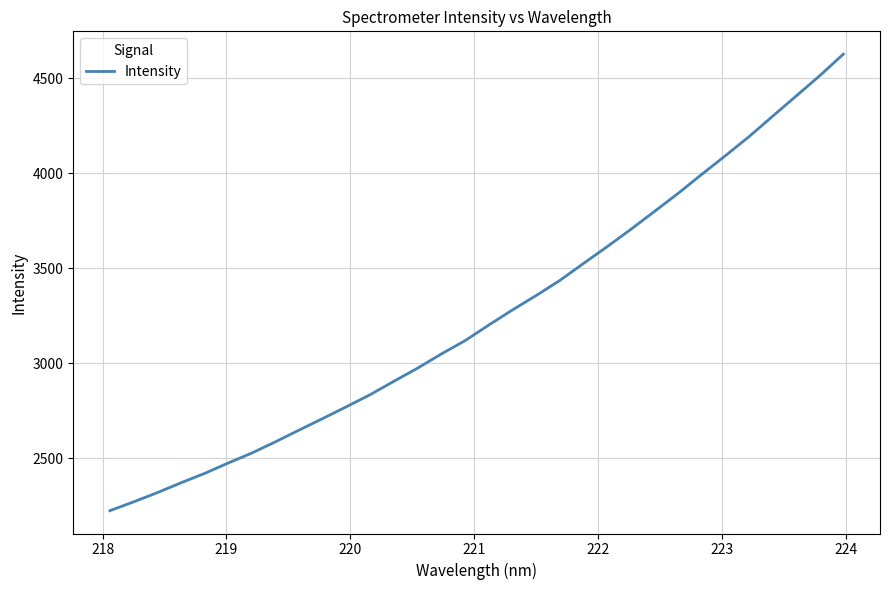

What is the smallest value displayed?

2224.7